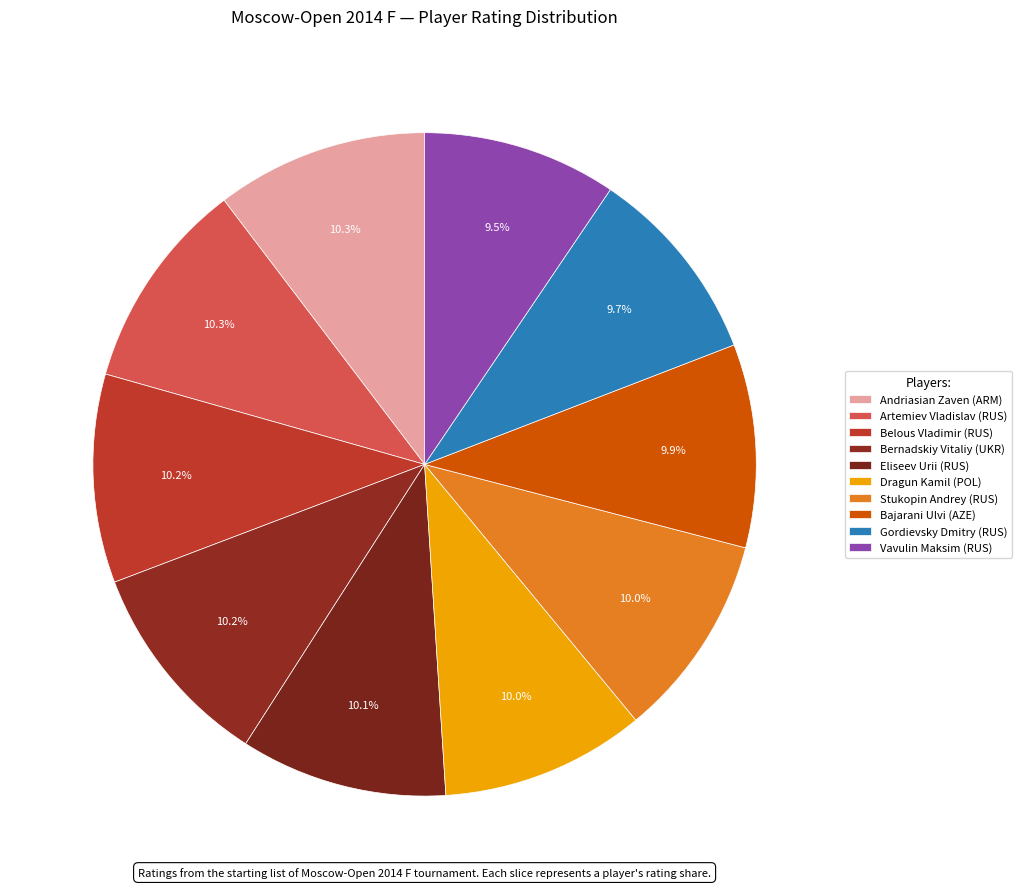

How many segments does this pie chart have?

10